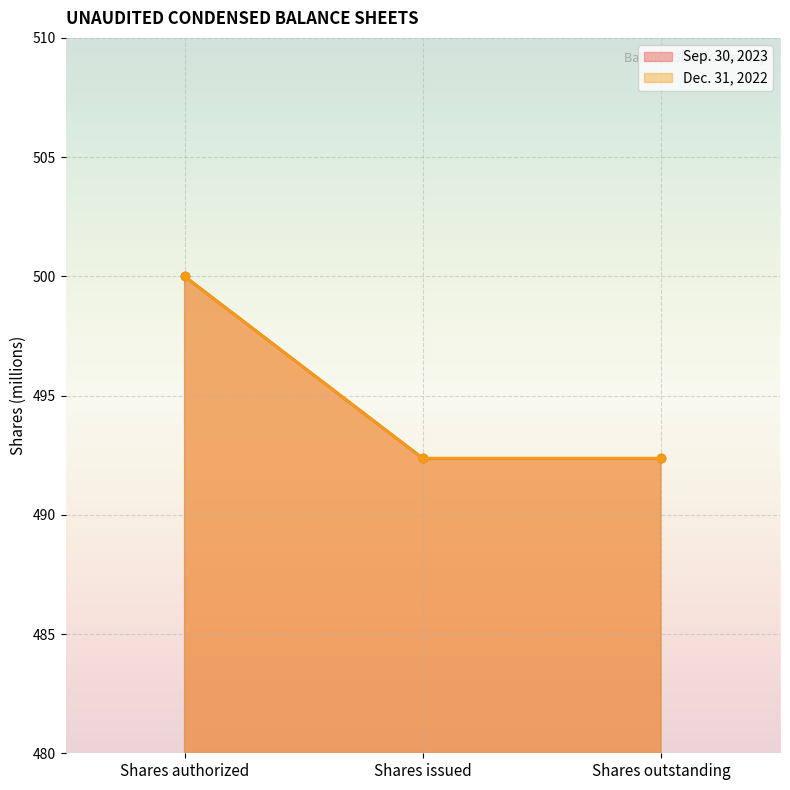

Reading left to right, transcribe all the data shown in this chart.

Sep. 30, 2023: 500.0	492.4	492.4
Dec. 31, 2022: 500.0	492.4	492.4